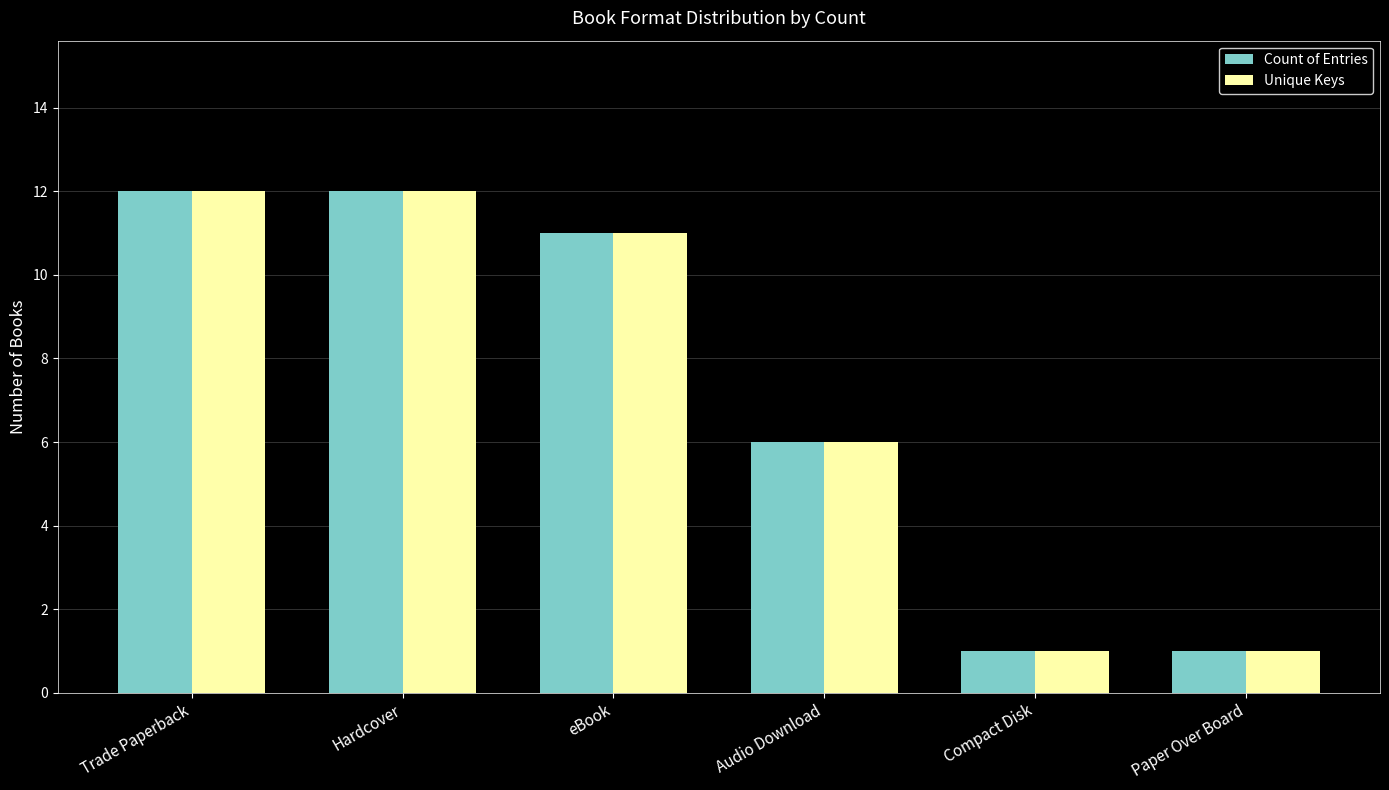

What is the maximum value shown in the chart?

12